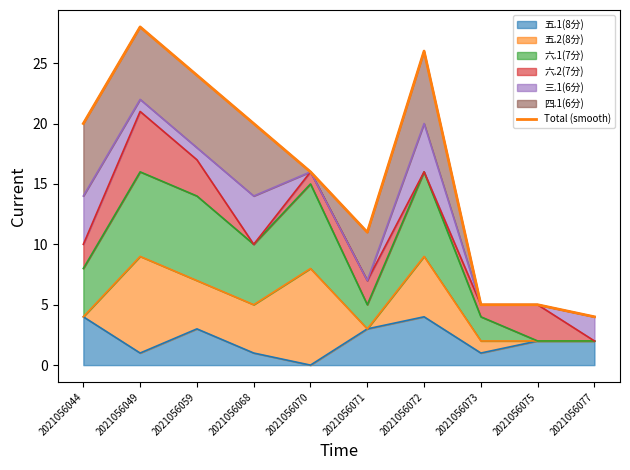

True or false: the data has more than 1 interior local peaks.

True